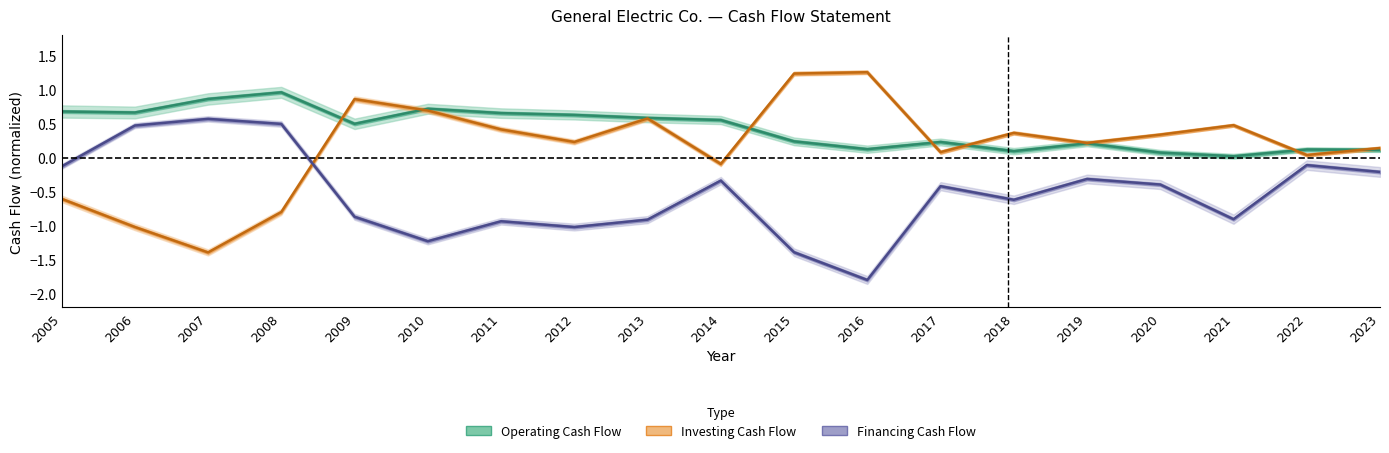

What is the spread (max minus min) of values at 2022?

0.2